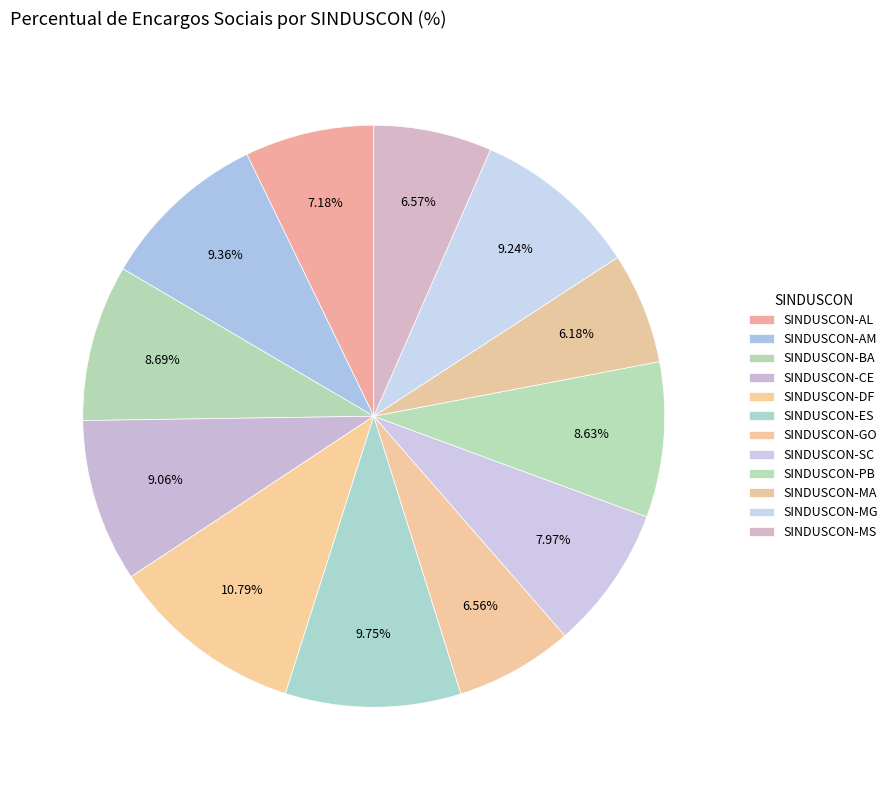

How many segments does this pie chart have?

12